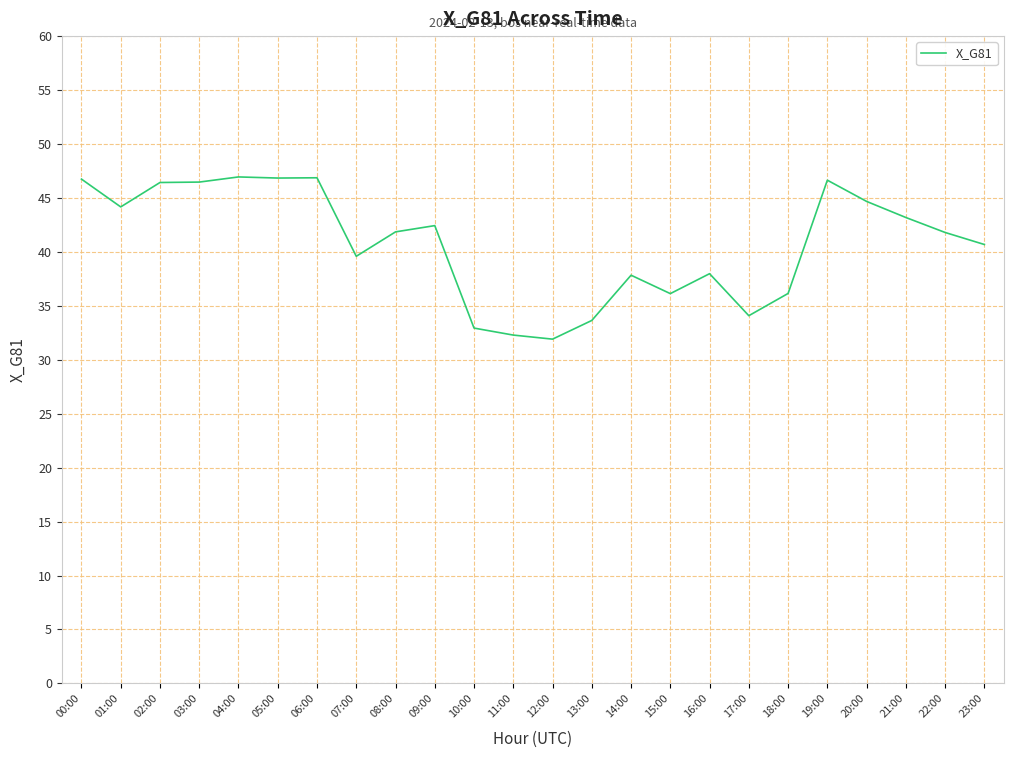

Does the chart have visible grid lines?

Yes